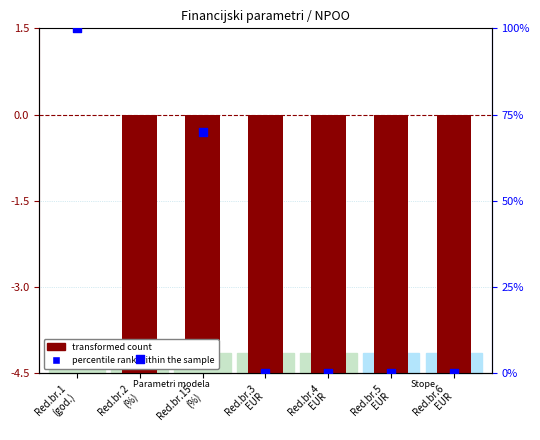

Which series has the largest Y range (max minus min)?

percentile rank within the sample